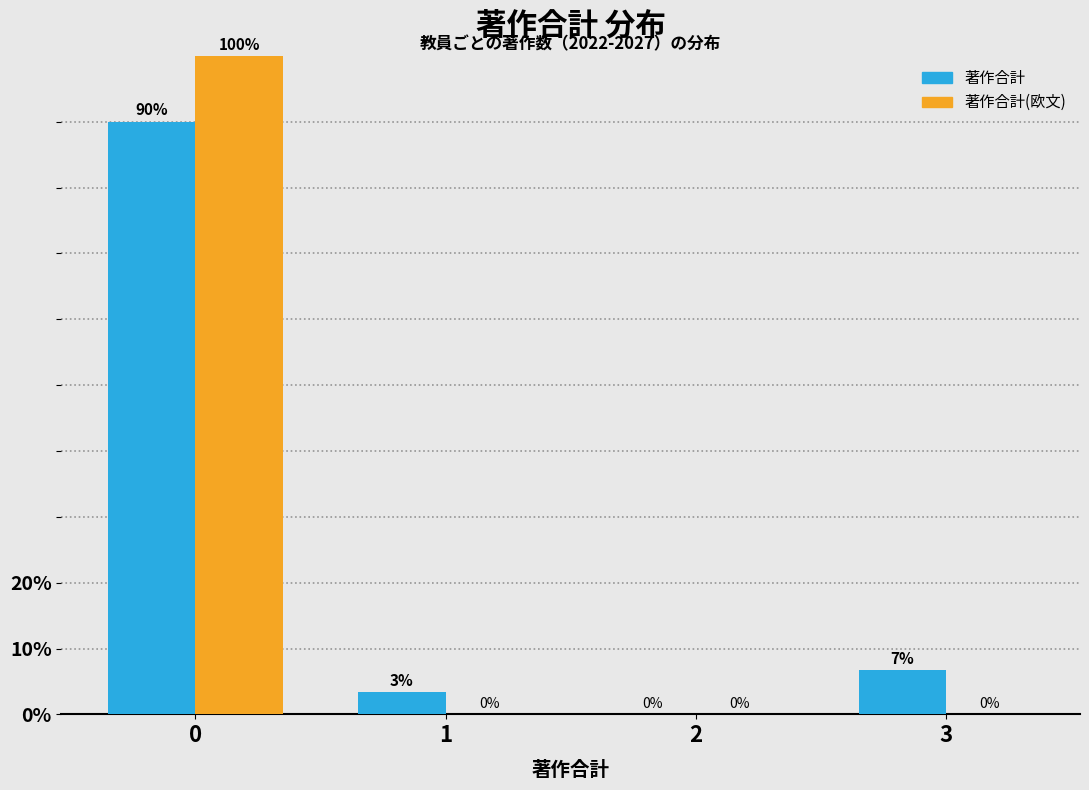

What is the maximum value shown in the chart?

100.0